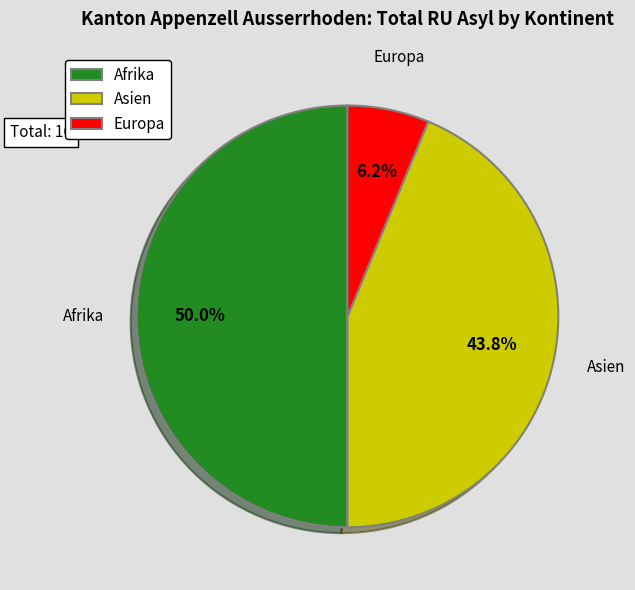

To the nearest percent, what percentage of the pie is Afrika?

50%